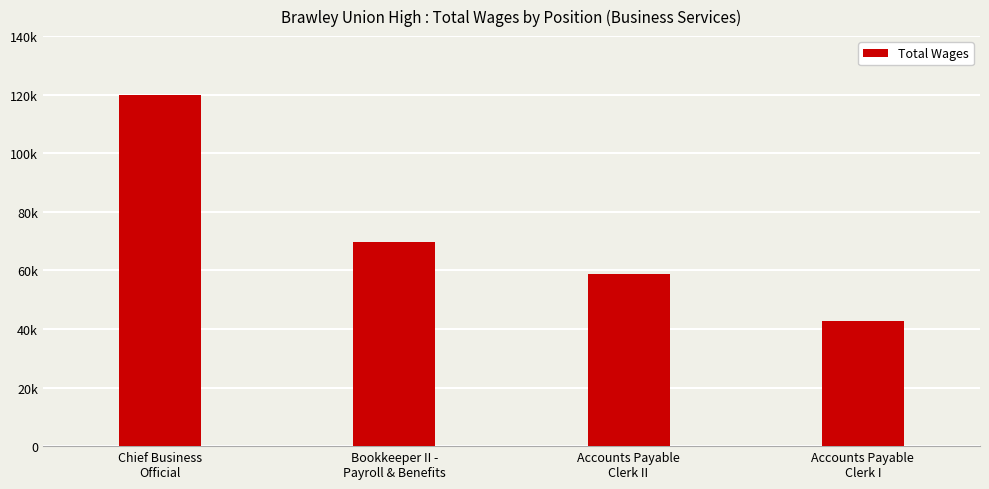

What is the difference between the values at Accounts Payable
Clerk II and Accounts Payable
Clerk I?

16228